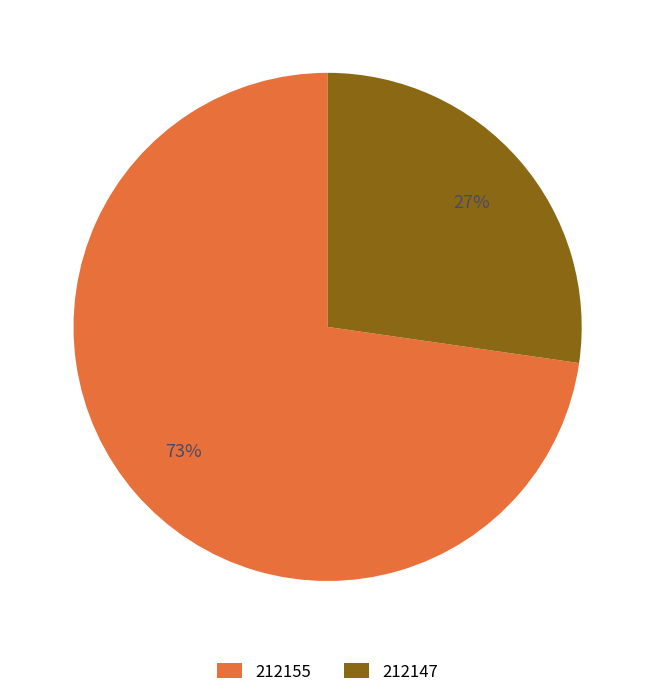

Is the sum of 212155 and 212147 greater than half?

Yes